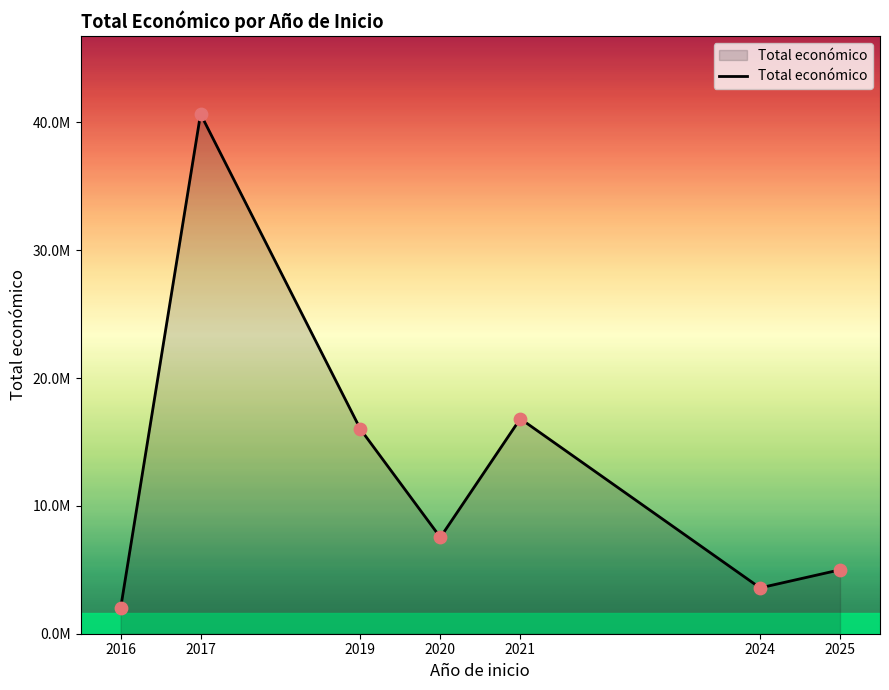

Is this an area chart (filled region under the line)?

Yes